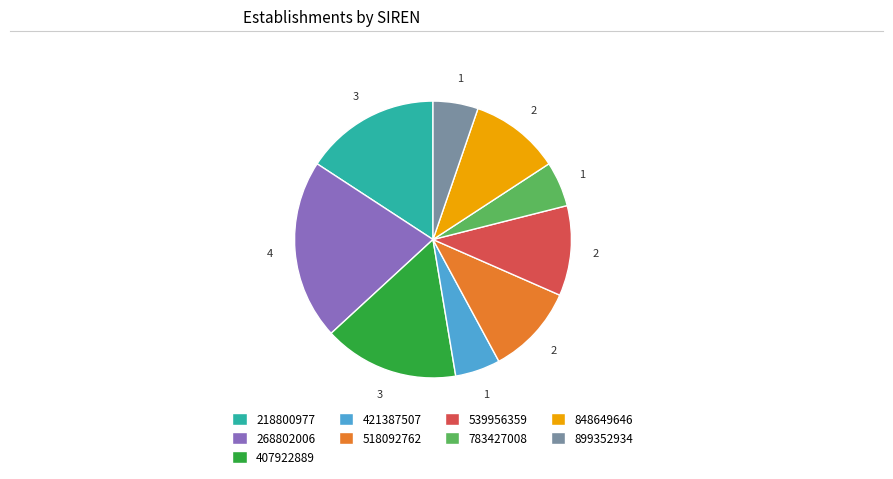

The 539956359 slice represents 2% of the pie. True or false?

False